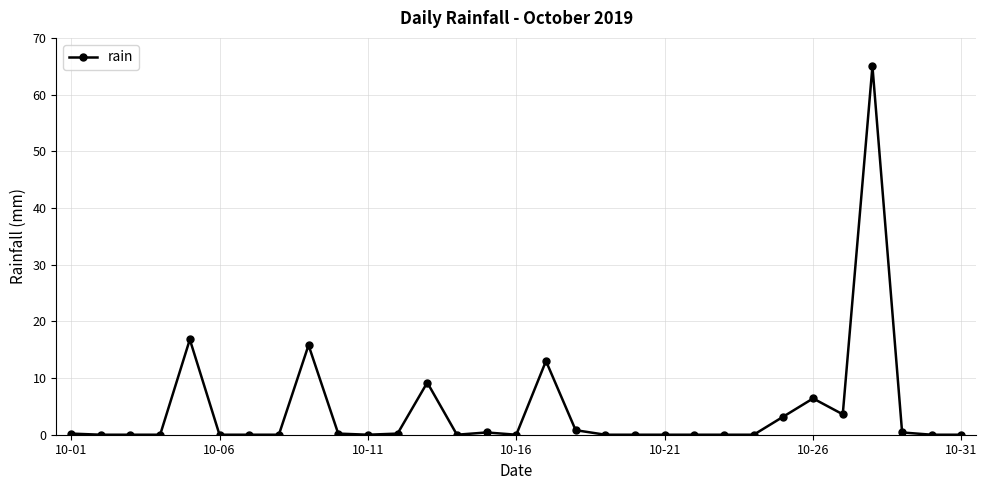

What is the maximum value shown in the chart?

65.0